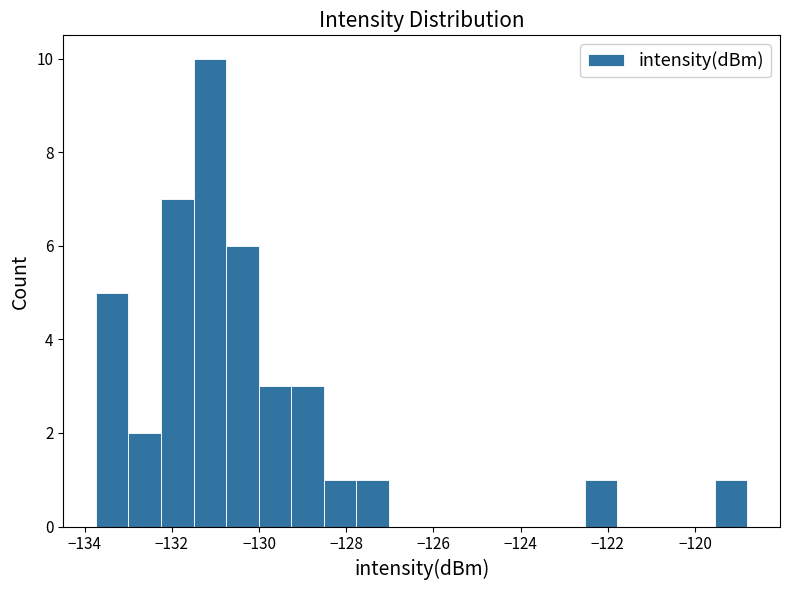

Read against the x-axis, roughly where is the centre of the tallest bar?

-131.2